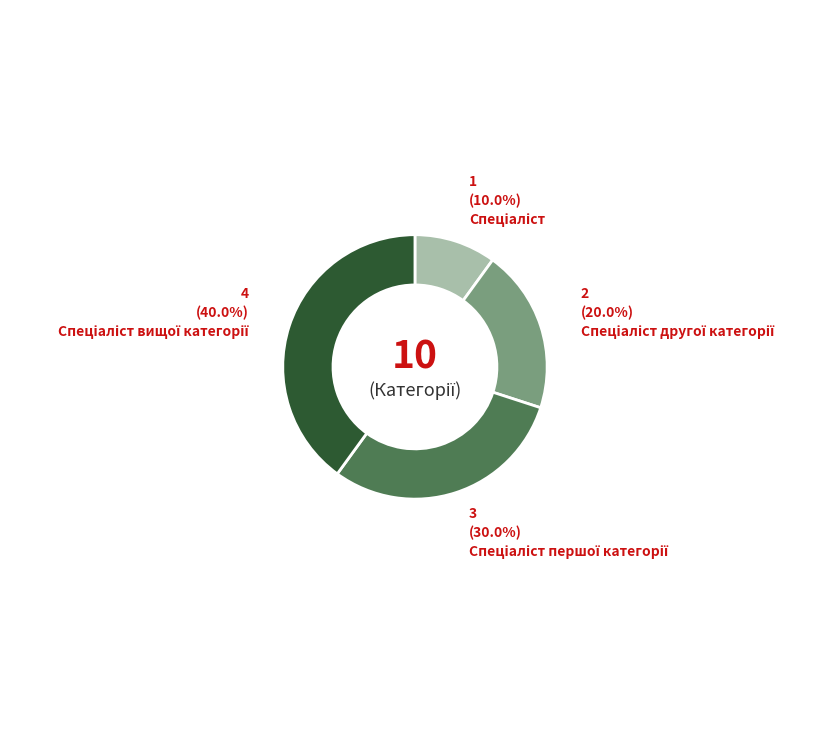

Does any single category account for the majority?

No